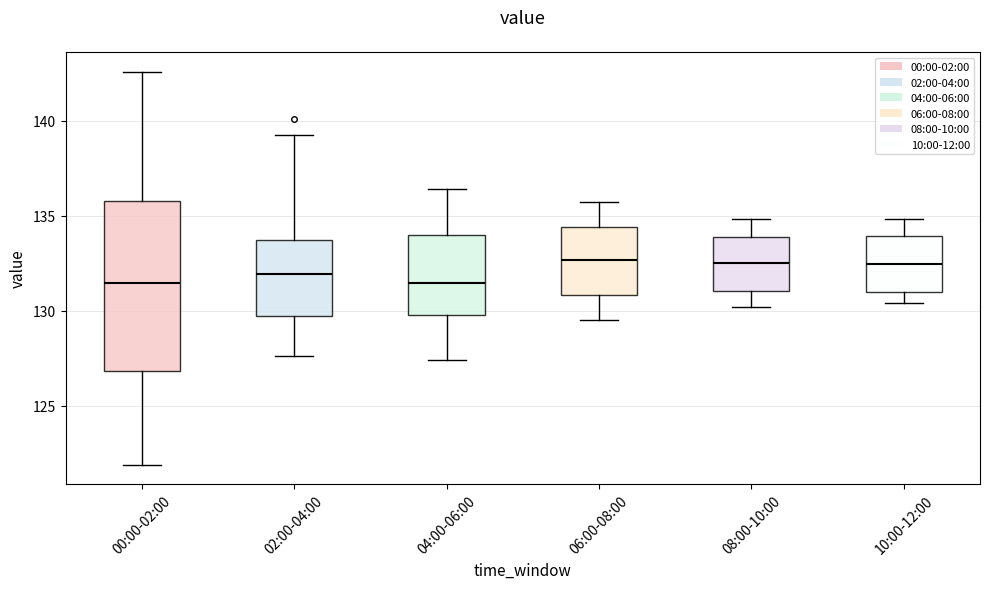

Comparing the boxes themselves (not the whiskers), which one is the tallest?

00:00-02:00